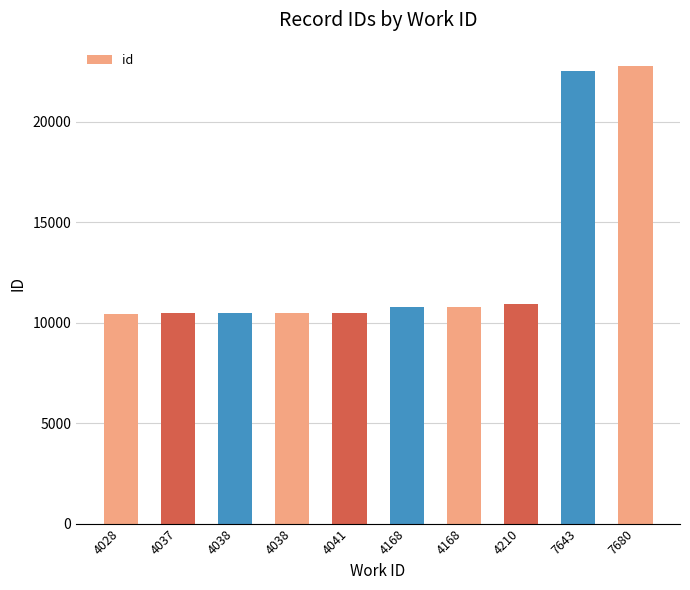

What is the ratio of the value at 7643 to the value at 4038?

2.2